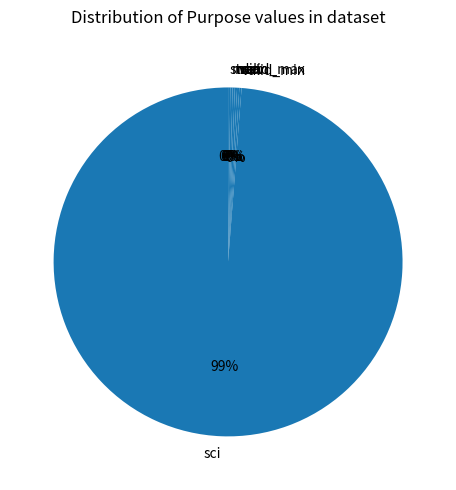

Does sci account for over 50% of the chart?

Yes